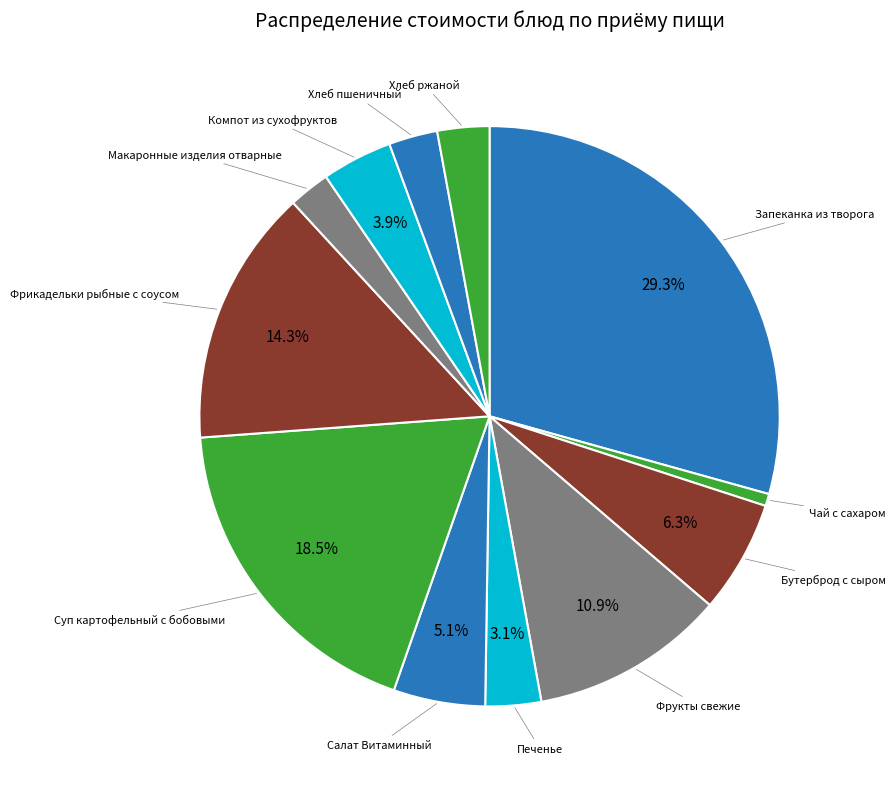

How many segments does this pie chart have?

12